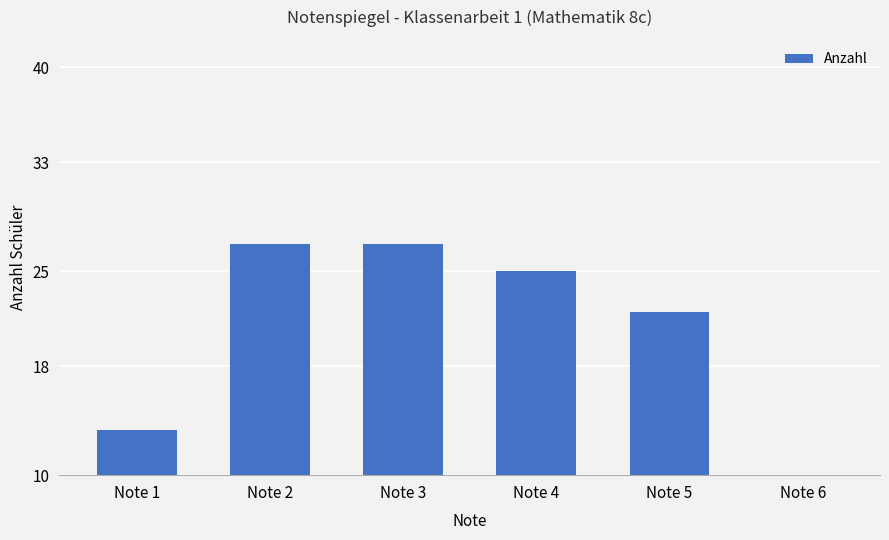

Reading right to left, extract all data points from this chart.

Note 6=1.5	Note 5=22.0	Note 4=25.0	Note 3=27.0	Note 2=27.0	Note 1=13.3